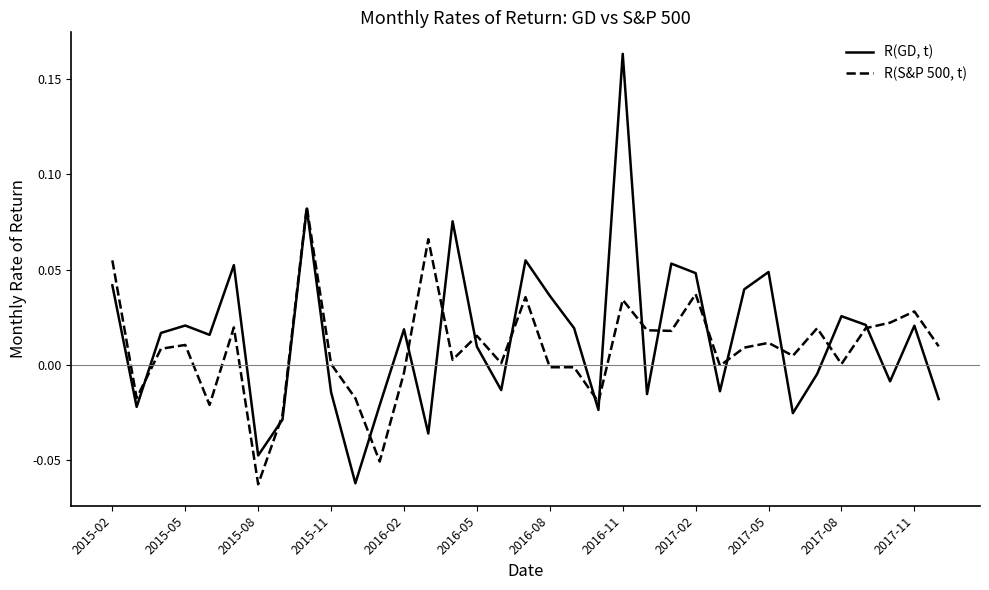

Rank the series by their maximum value, from highest to lowest.

R(GD, t), R(S&P 500, t)